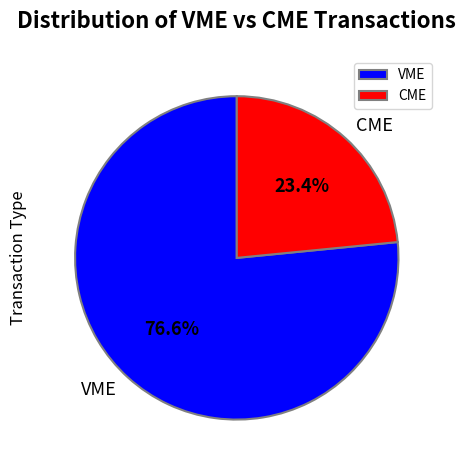

How many slices are in this pie chart?

2